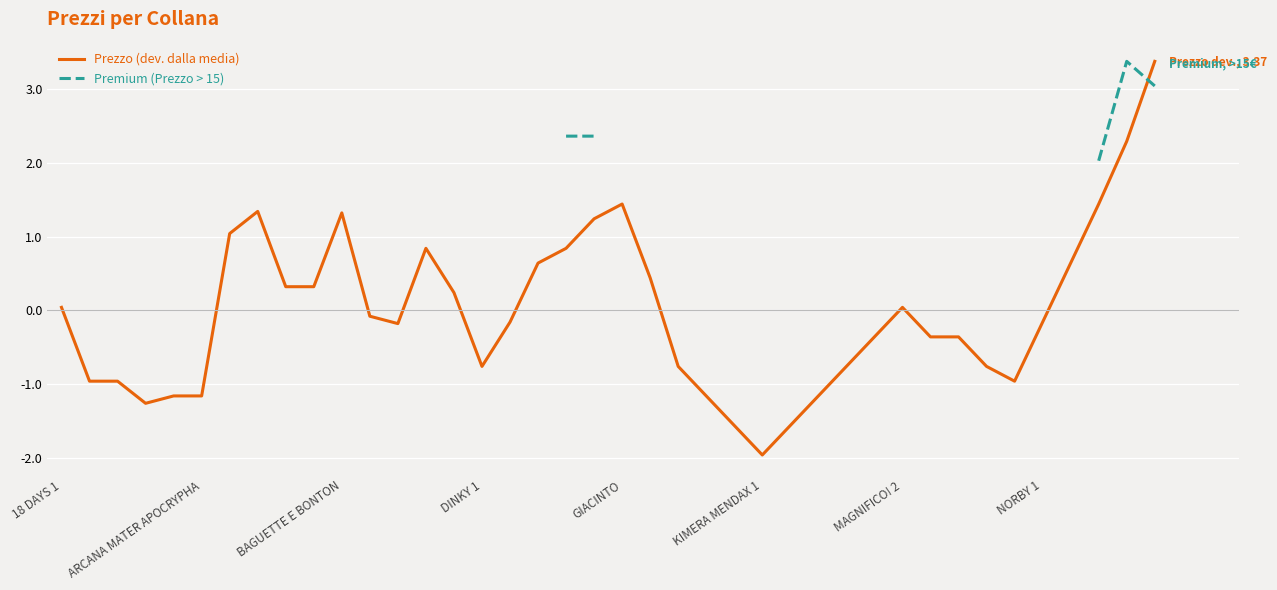

Between which two adjacent categories do Prezzo (dev. dalla media) and Premium (Prezzo > 15) first intersect?

38 and 39